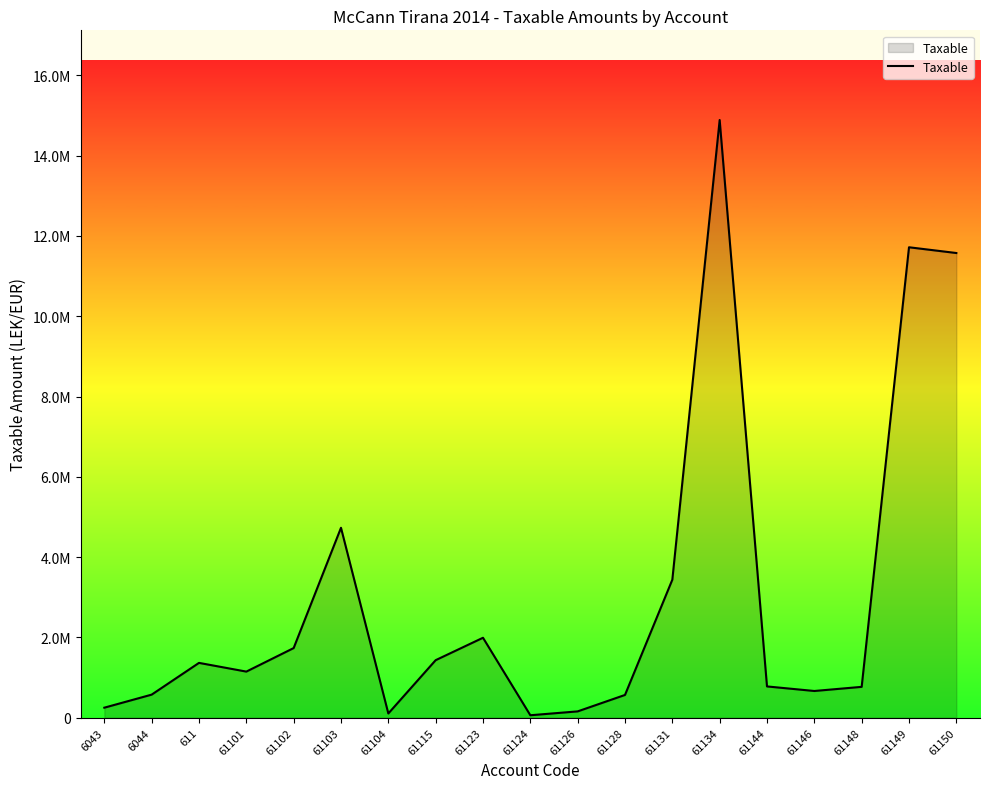

What is the difference between the maximum and minimum values?

14826046.6